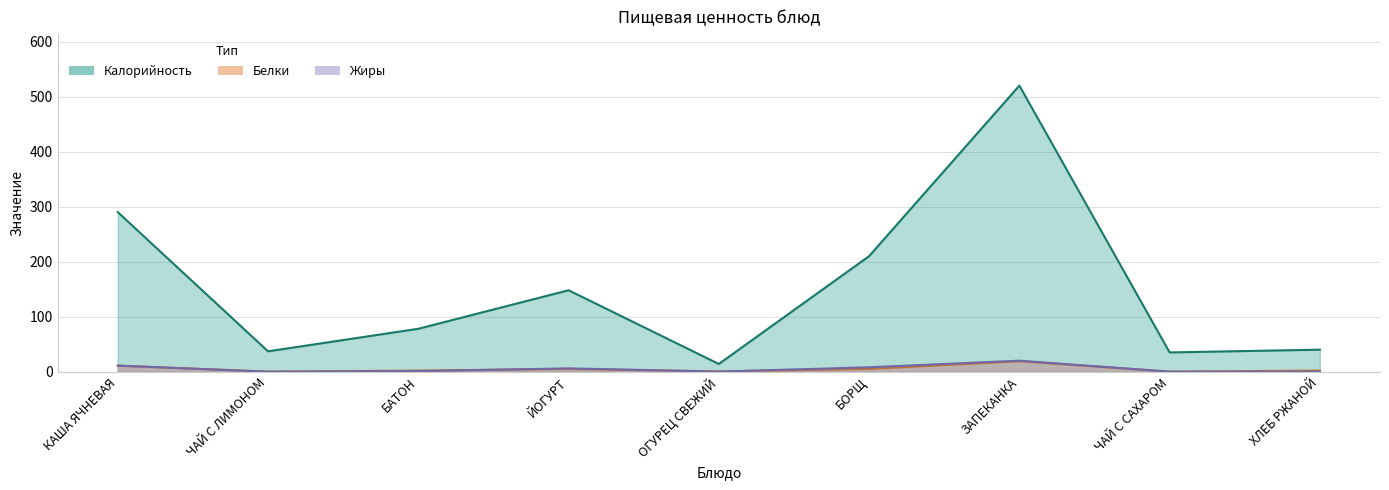

How many values in the Калорийность series are below 78?

4